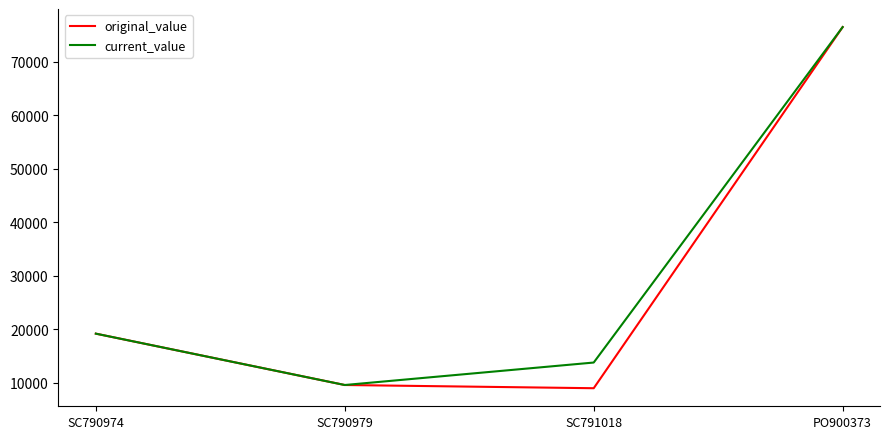

True or false: original_value has more than 1 points higher than both neighbors.

False